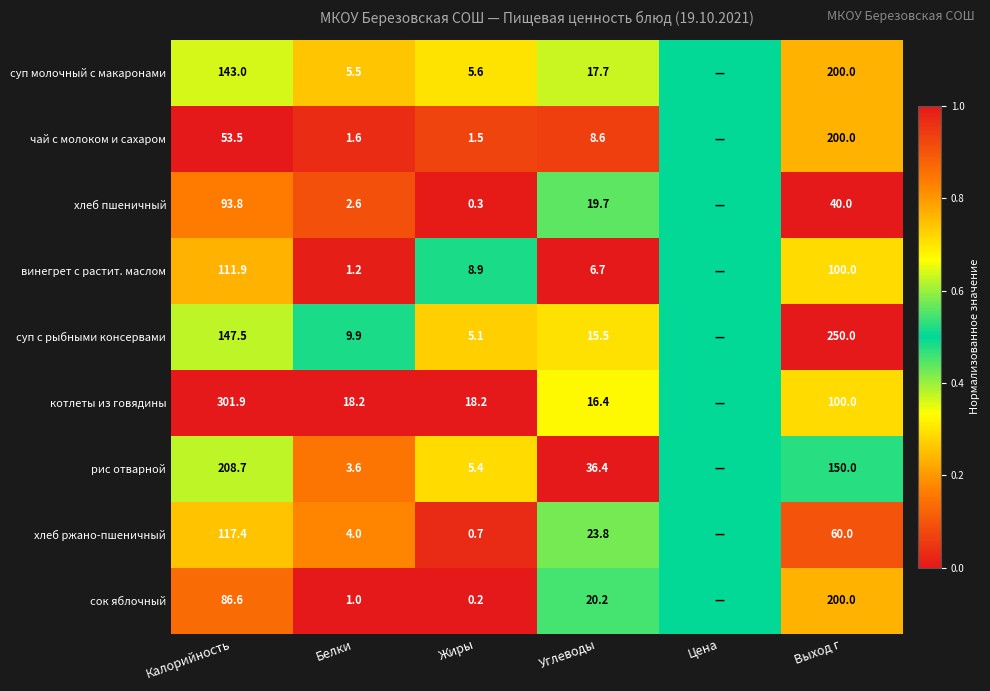

Between Углеводы and Выход г, which series saw the biggest shift?

суп с рыбными консервами